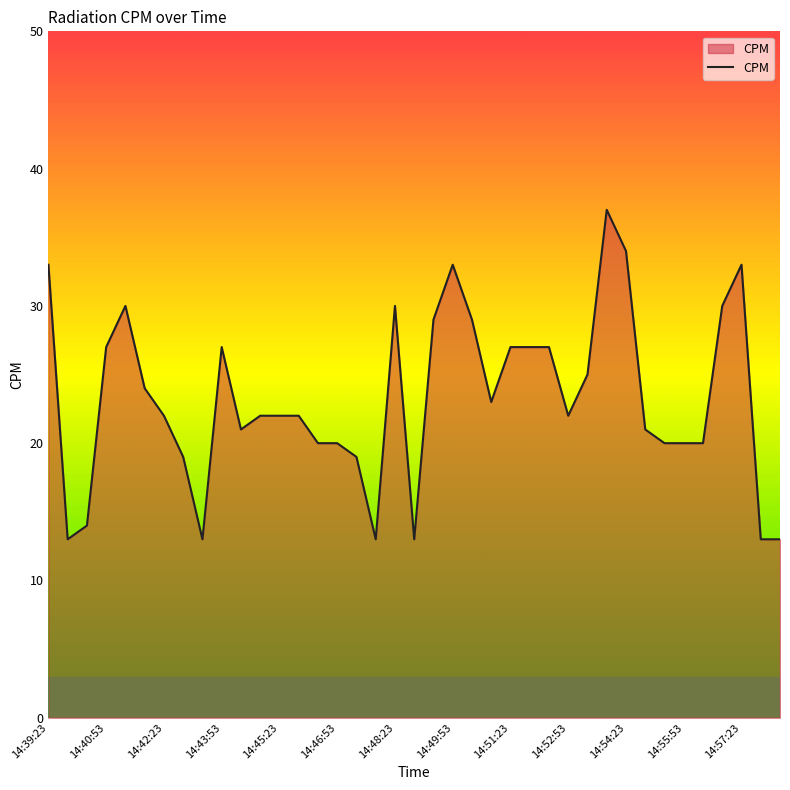

What is the maximum value shown in the chart?

37